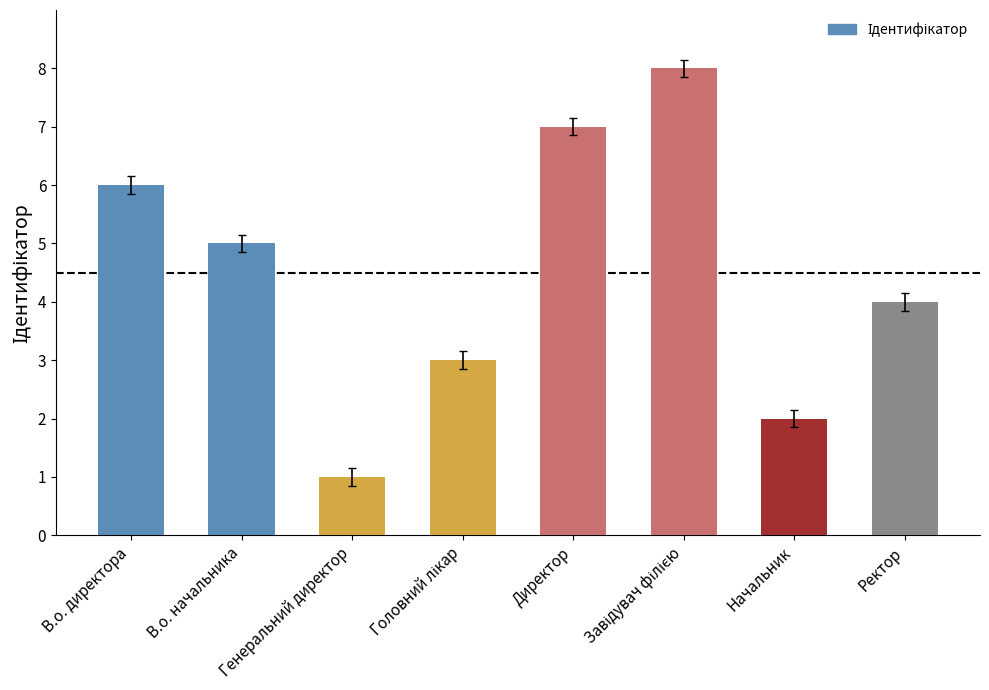

At which label is the value closest to 4?

Ректор